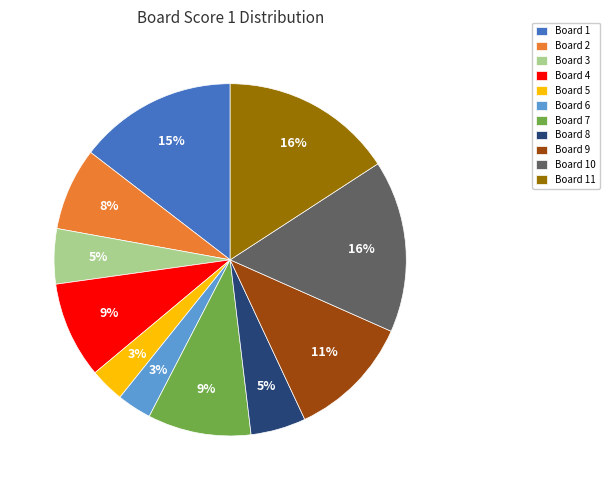

Do Board 5 and Board 6 together represent more than half of the pie?

No